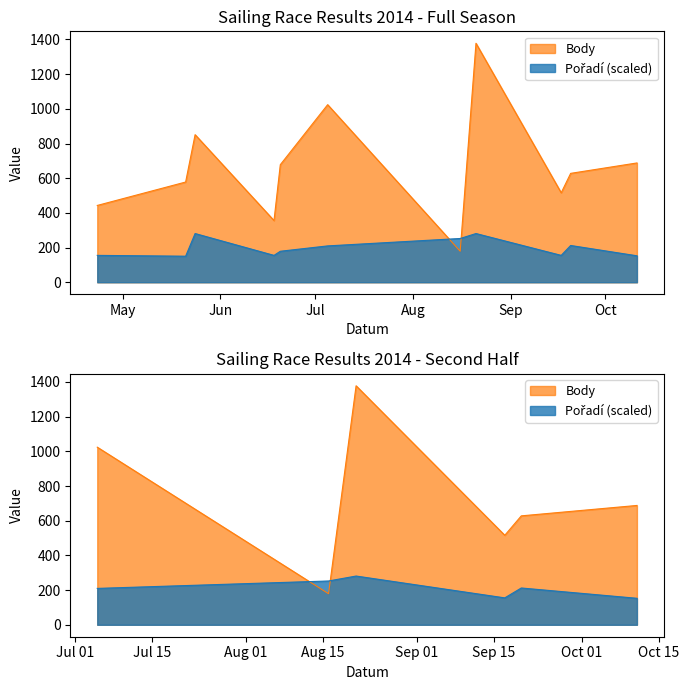

What is the approximate value of Pořadí at 2014-07-05?

209.7